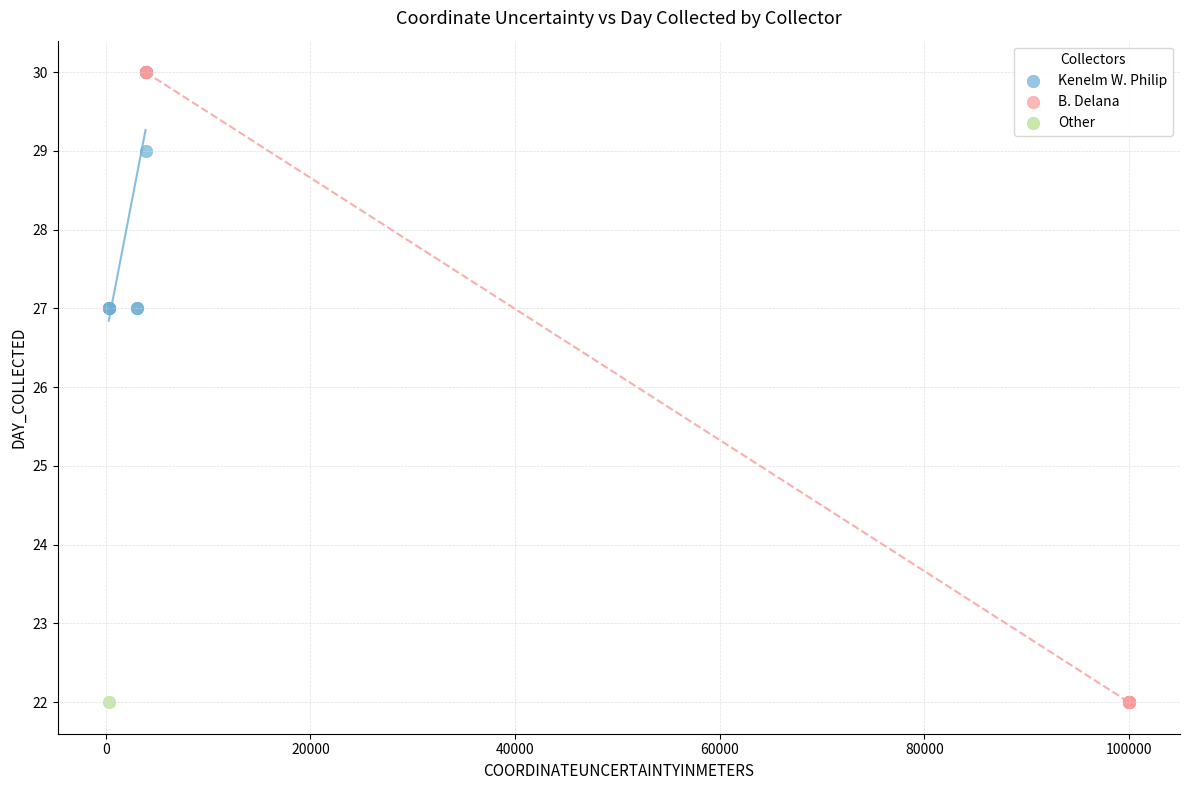

What are all the series names shown in the legend?

Kenelm W. Philip, B. Delana, Other